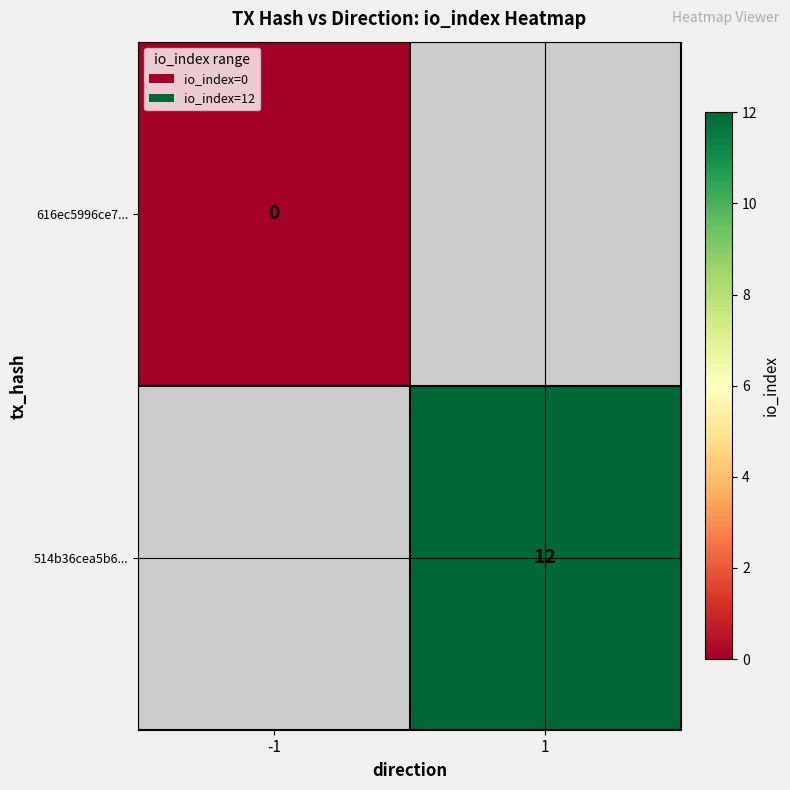

The 514b36cea5b6... series shows 12 at 1. True or false?

True